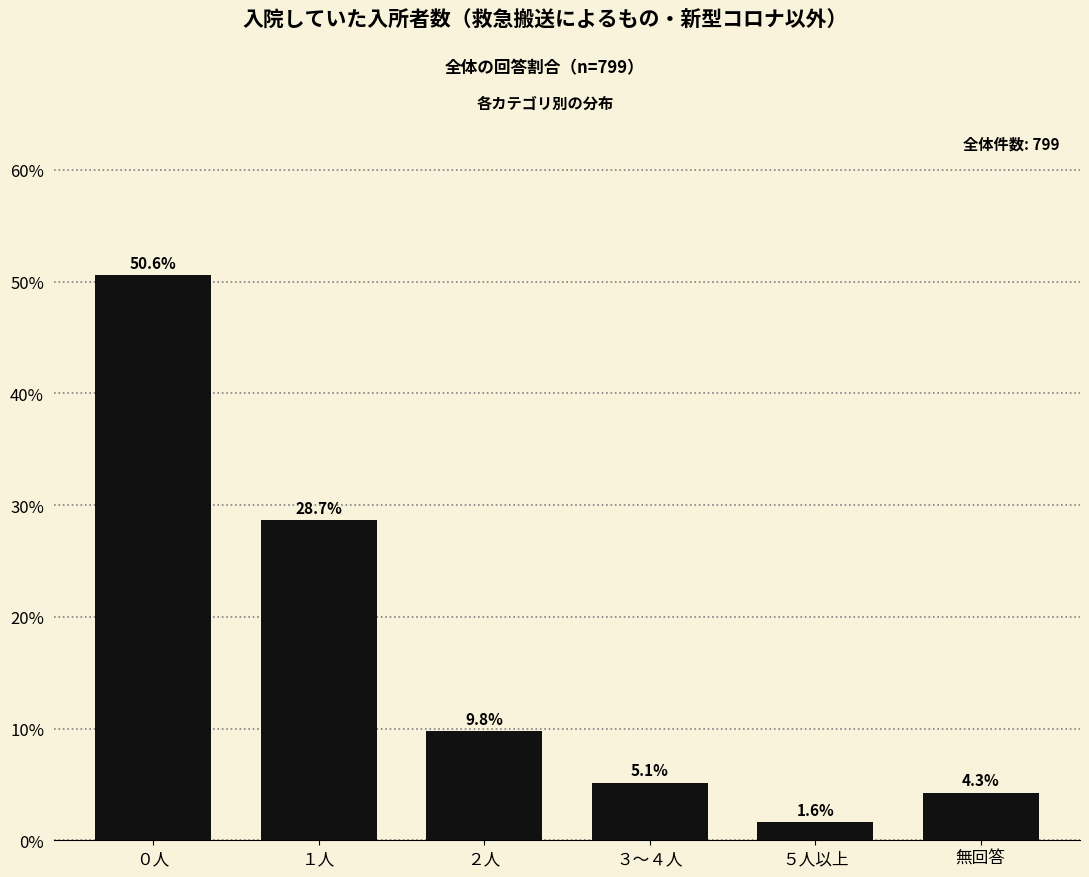

Reading left to right, transcribe all the data shown in this chart.

50.6	28.7	9.8	5.1	1.6	4.3